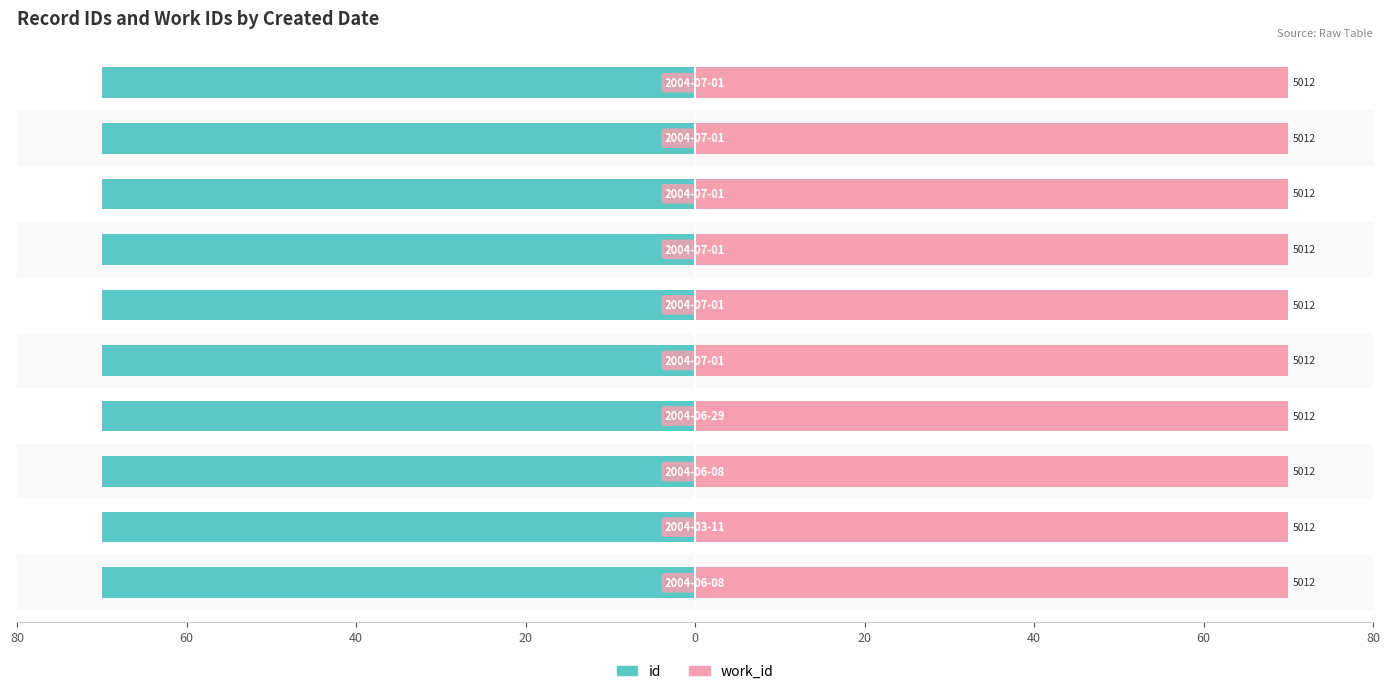

Rank the series by their average value, from lowest to highest.

id, work_id